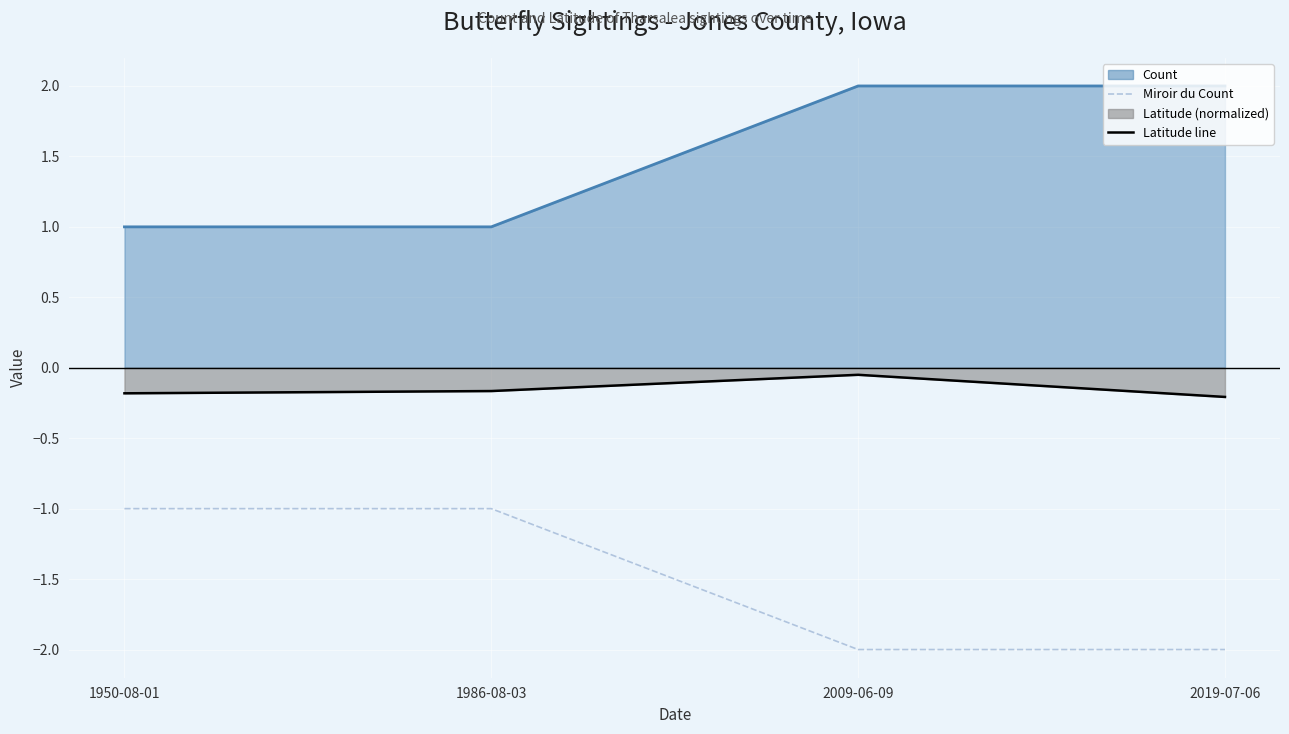

Is it true that the value at 2019-07-06 is -2?

True